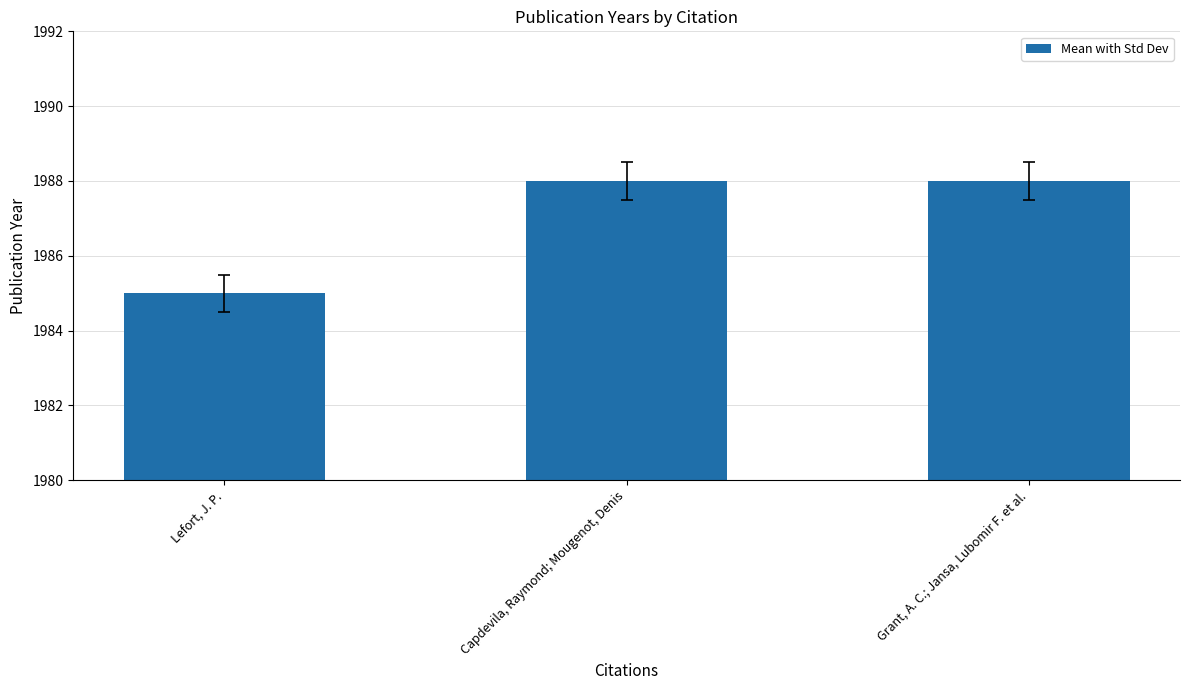

The value at Grant, A. C.; Jansa, Lubomir F. et al. is 1988. True or false?

True